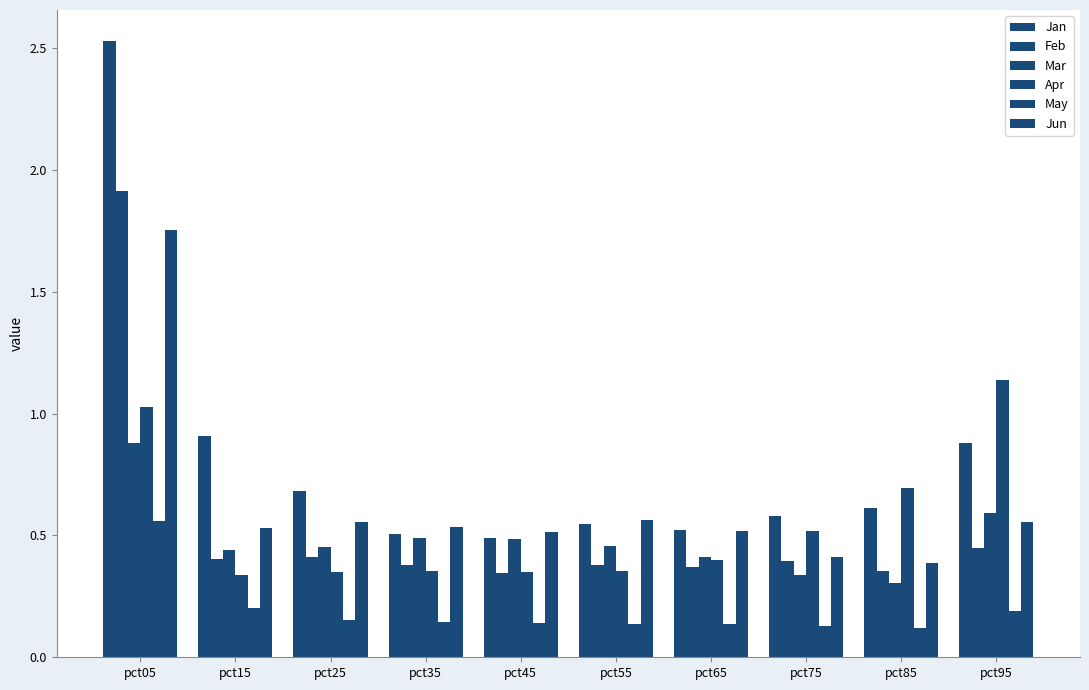

What is the value of the Jun bar at the 5th from the left?

0.5